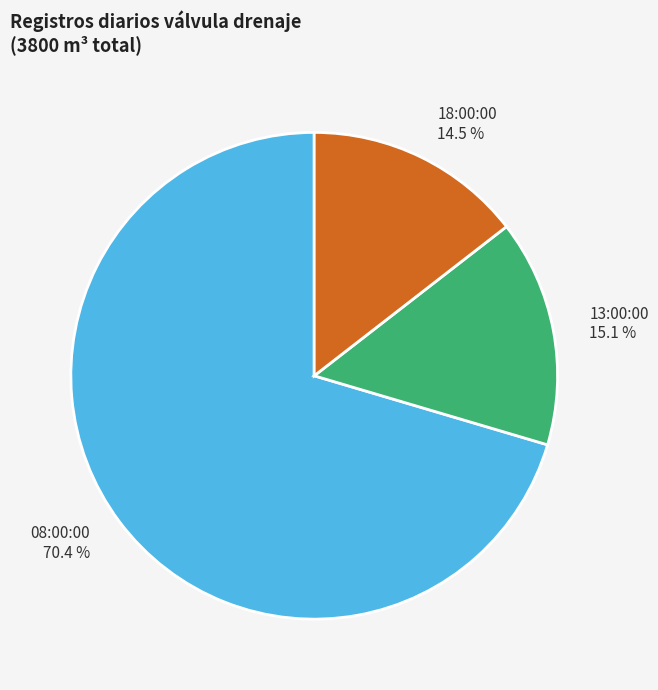

Which category has the biggest portion of the pie?

08:00:00